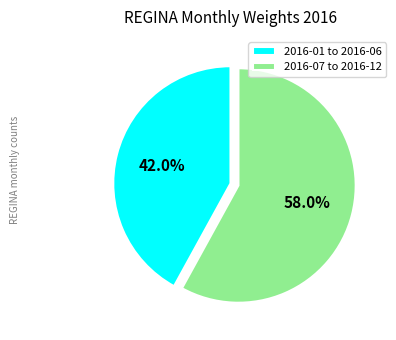

Which category has the smallest portion of the pie?

2016-01 to 2016-06